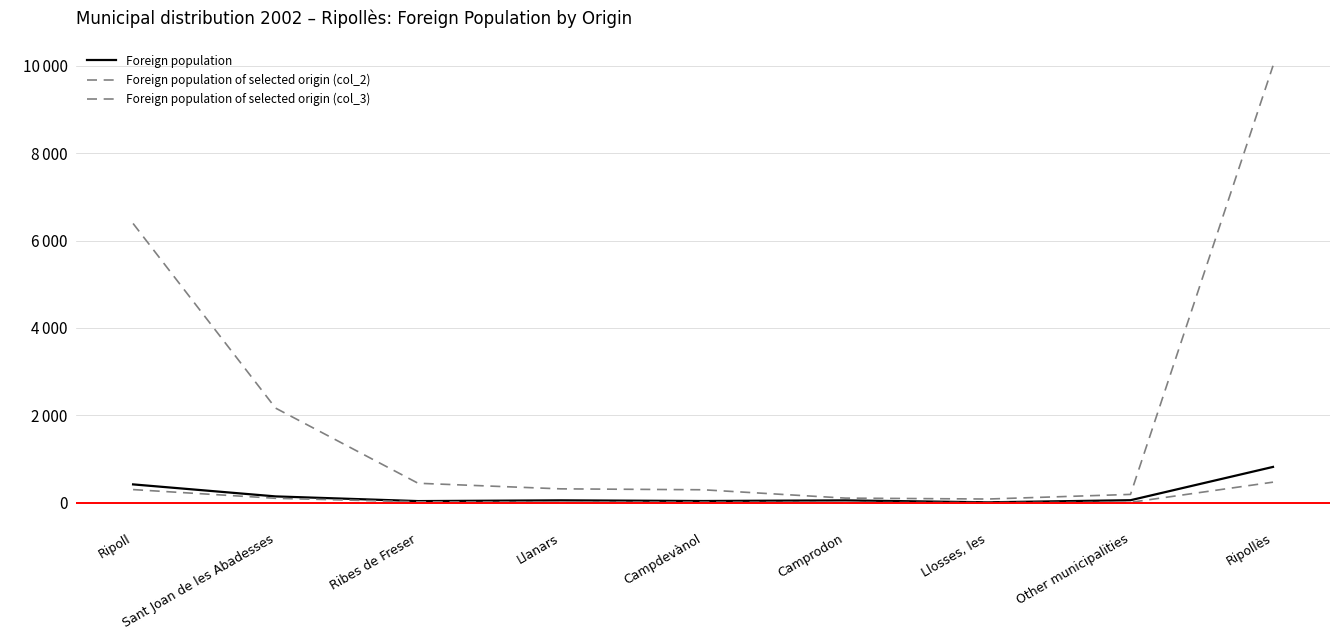

What value does the Foreign population of selected origin (col_3) series have at Sant Joan de les Abadesses, to the nearest 50?

2150